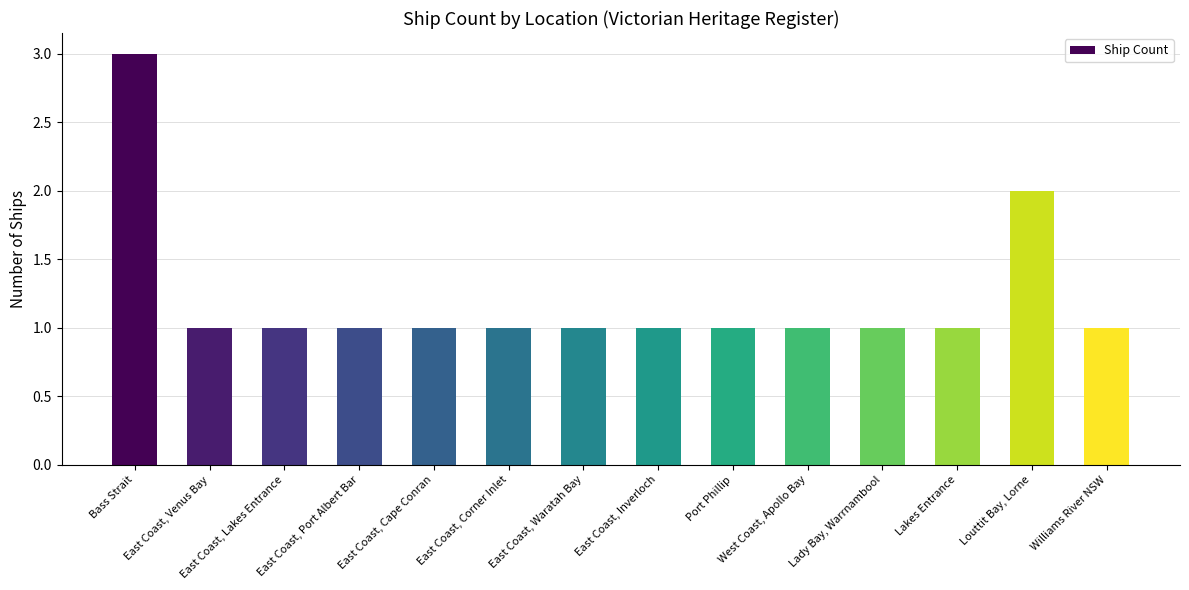

What is the minimum value shown in the chart?

1